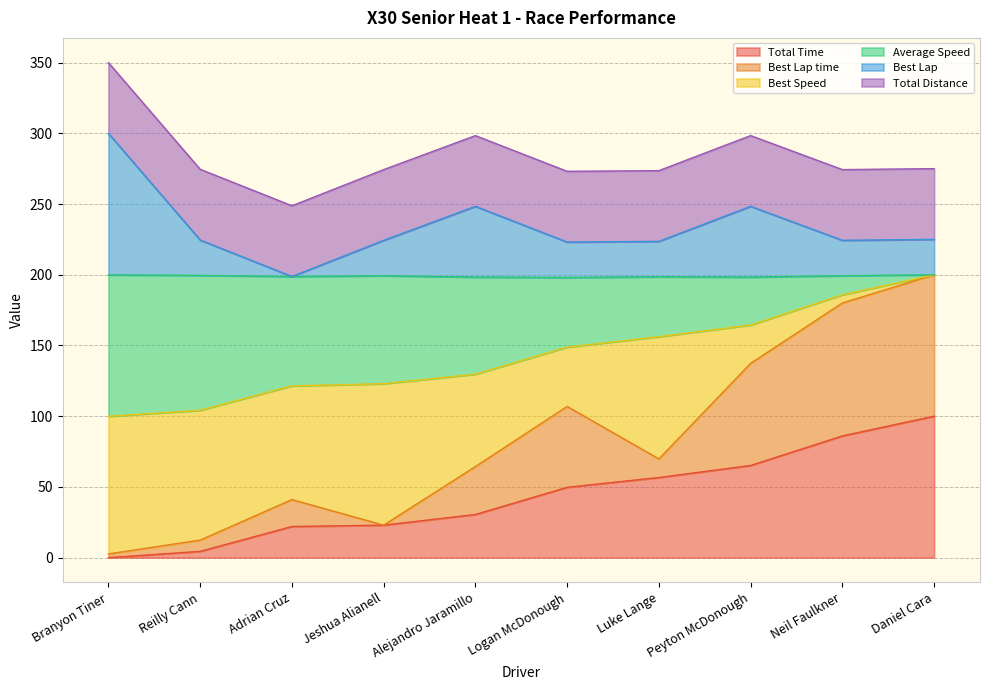

At which label does Total Time reach its peak?

Daniel Cara